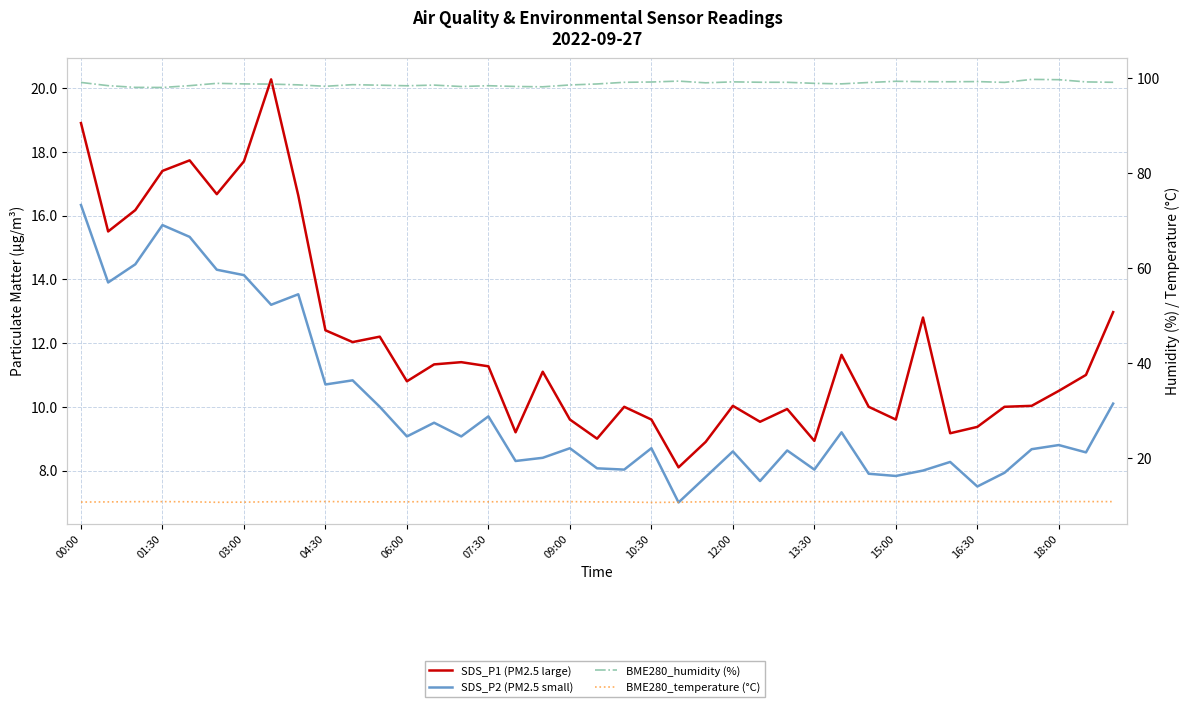

Reading left to right, what are all the values shown in this chart?

SDS_P1 (PM2.5 large): 18.9	15.5	16.2	17.4	17.7	16.7	17.7	20.3	16.6	12.4	12.0	12.2	10.8	11.3	11.4	11.3	9.2	11.1	9.6	9.0	10.0	9.6	8.1	8.9	10.0	9.5	9.9	8.9	11.6	10.0	9.6	12.8	9.2	9.4	10.0	10.0	10.5	11.0	13.0
SDS_P2 (PM2.5 small): 16.3	13.9	14.5	15.7	15.3	14.3	14.1	13.2	13.5	10.7	10.8	10.0	9.1	9.5	9.1	9.7	8.3	8.4	8.7	8.1	8.0	8.7	7.0	7.8	8.6	7.7	8.6	8.0	9.2	7.9	7.8	8.0	8.3	7.5	7.9	8.7	8.8	8.6	10.1
BME280_humidity (%): 99.0	98.4	98.0	98.0	98.4	98.9	98.7	98.7	98.5	98.2	98.6	98.5	98.3	98.5	98.2	98.4	98.2	98.1	98.5	98.7	99.1	99.1	99.3	99.0	99.2	99.1	99.1	98.9	98.8	99.0	99.3	99.2	99.2	99.2	99.1	99.7	99.6	99.2	99.1
BME280_temperature (°C): 10.7	10.8	10.8	10.8	10.8	10.7	10.7	10.8	10.8	10.8	10.8	10.8	10.8	10.8	10.8	10.8	10.8	10.8	10.8	10.8	10.8	10.7	10.7	10.8	10.8	10.8	10.8	10.8	10.8	10.9	10.8	10.8	10.8	10.9	10.8	10.8	10.8	10.8	10.8